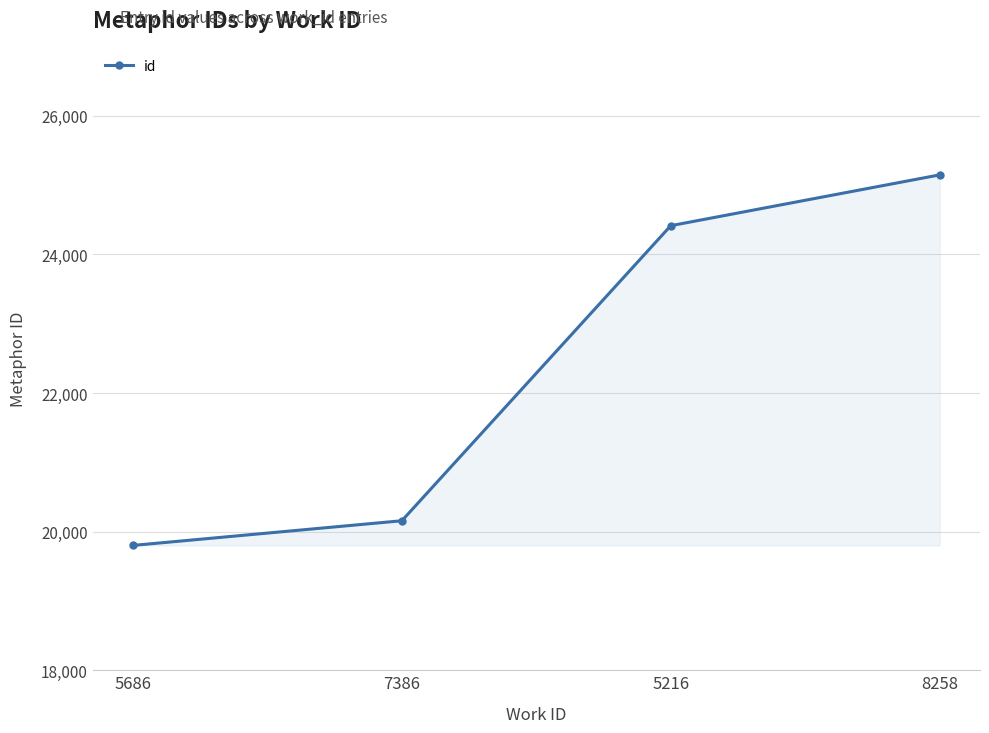

Which label corresponds to the smallest value in the chart?

5686